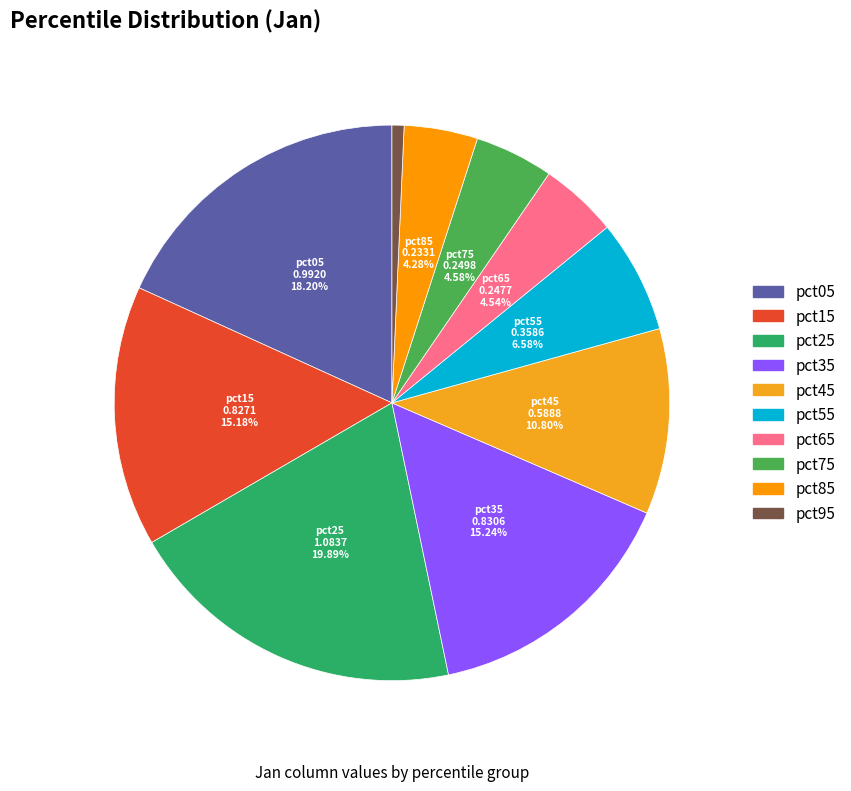

To the nearest percent, what is the average slice percentage?

10%